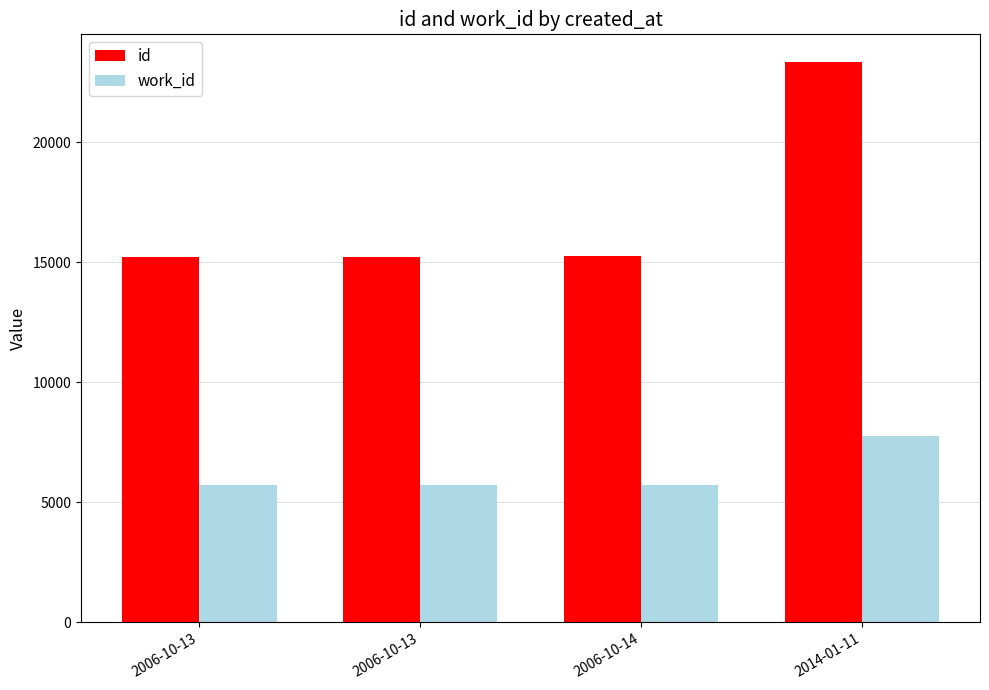

Reading left to right, what are all the values shown in this chart?

id: 2006-10-13=15217	2006-10-13=15219	2006-10-14=15252	2014-01-11=23328
work_id: 2006-10-13=5705	2006-10-13=5705	2006-10-14=5722	2014-01-11=7782